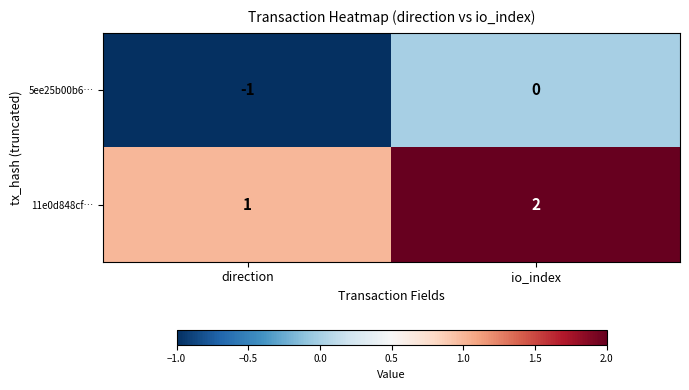

The 5ee25b00b6… series shows 0 at direction. True or false?

False